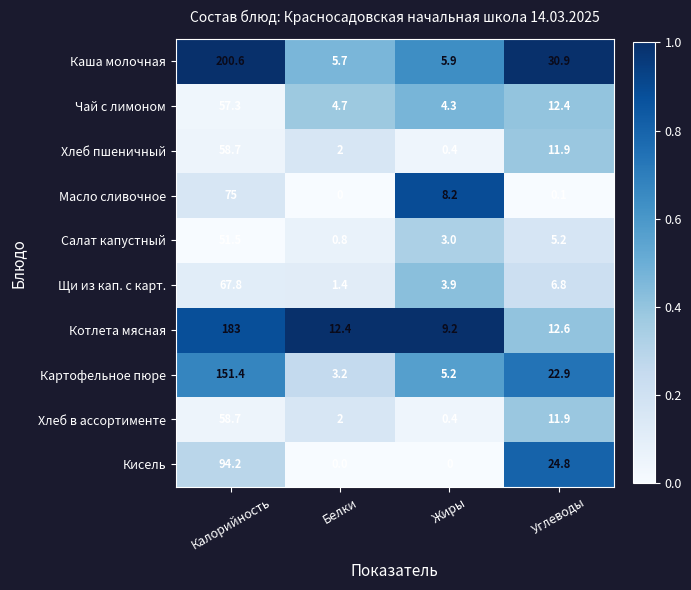

What is the difference between the maximum and second lowest values in the Щи из кап. с карт. series?

63.9